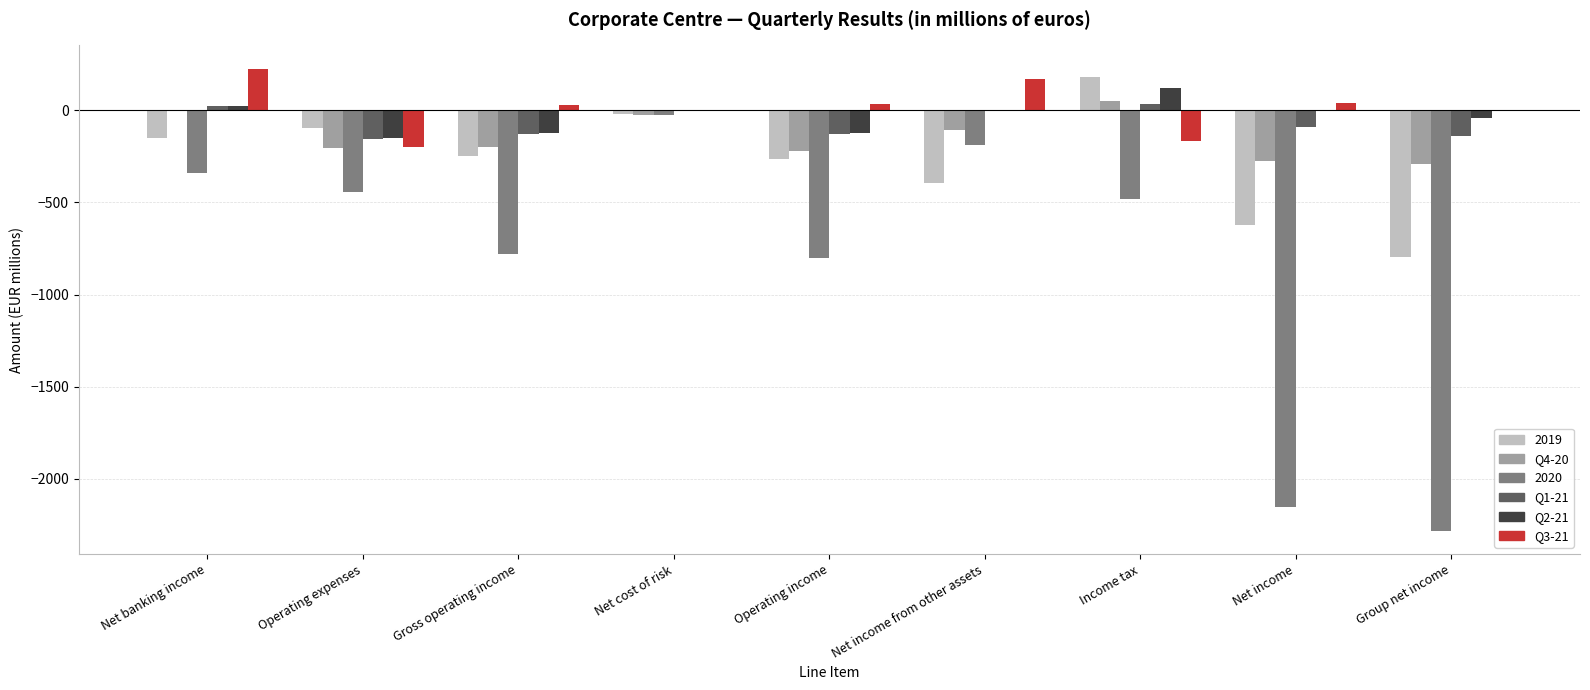

Which category has the highest value in the 2020 series?

Net cost of risk